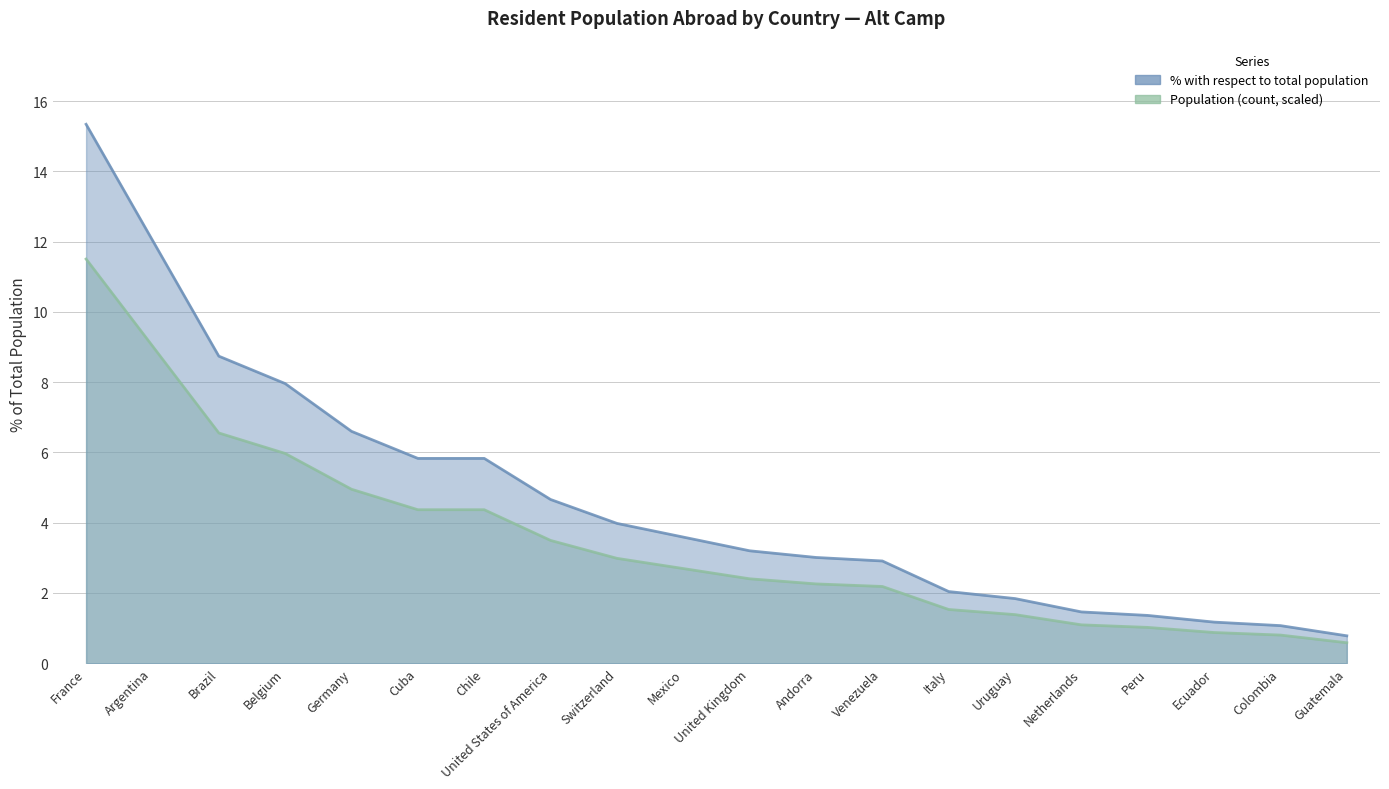

At Argentina, list the series in order from largest to smallest.

% with respect to total population, Population (count, scaled)